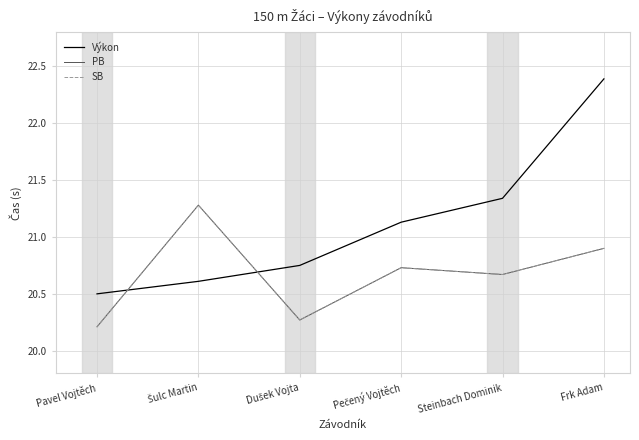

Does the chart have visible grid lines?

Yes